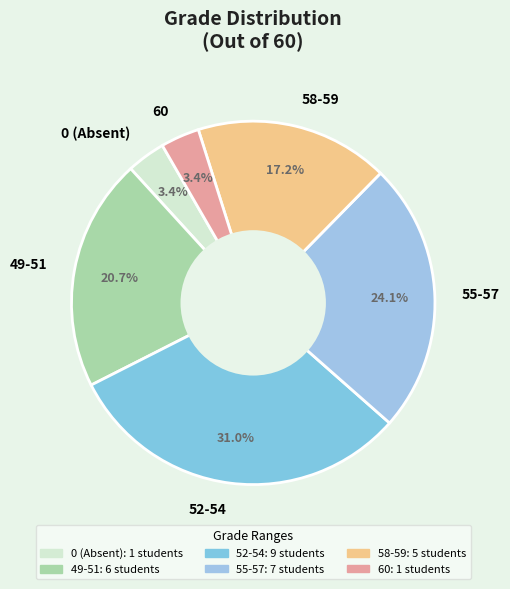

What is the total percentage of 0 (Absent) and 55-57?

27.6%